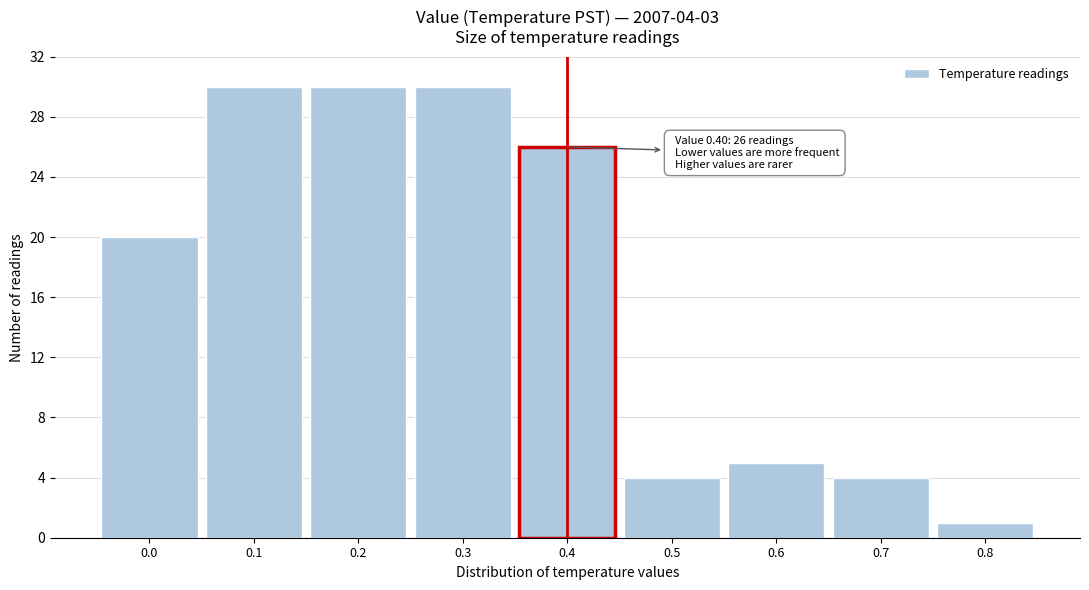

Reading left to right, extract all data points from this chart.

0.0=20	0.1=30	0.2=30	0.3=30	0.4=26	0.5=4	0.6=5	0.7=4	0.8=1